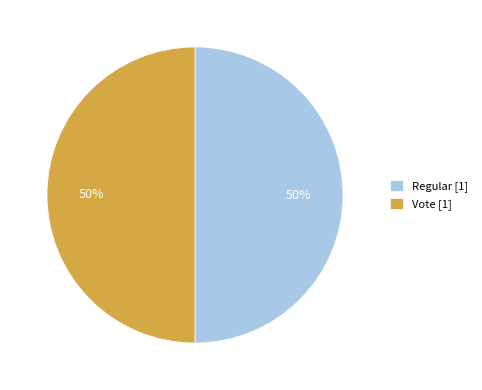

To the nearest percent, what is the difference between the largest and smallest slice percentages?

0%